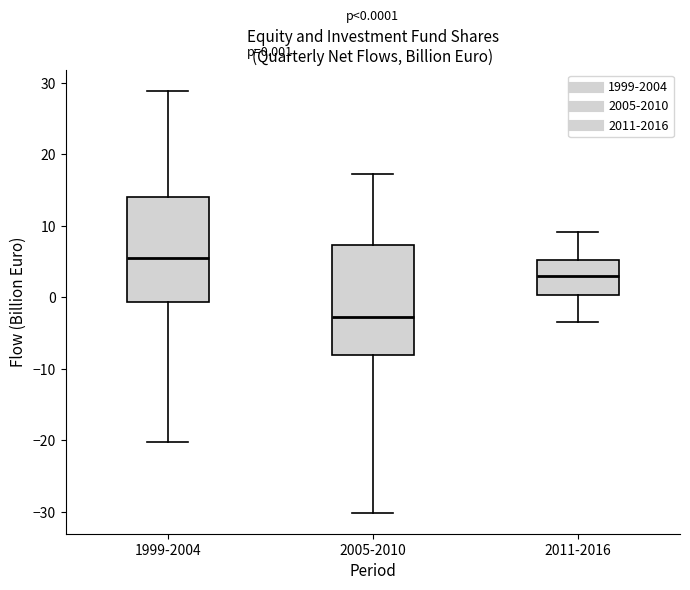

Which box's median line is the highest?

1999-2004